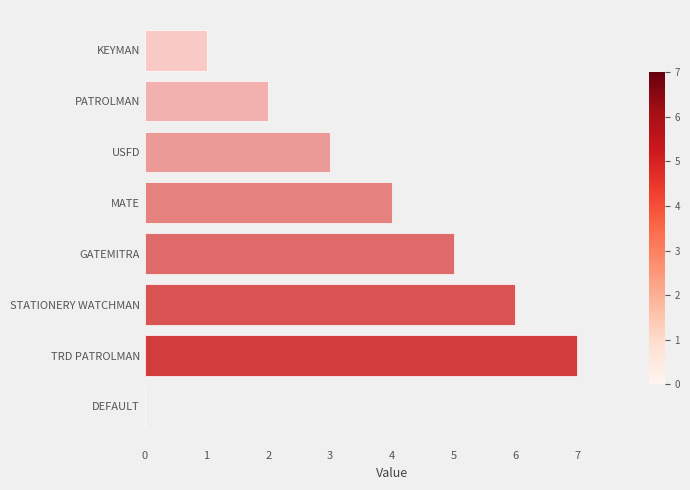

Are the bars horizontal?

Yes